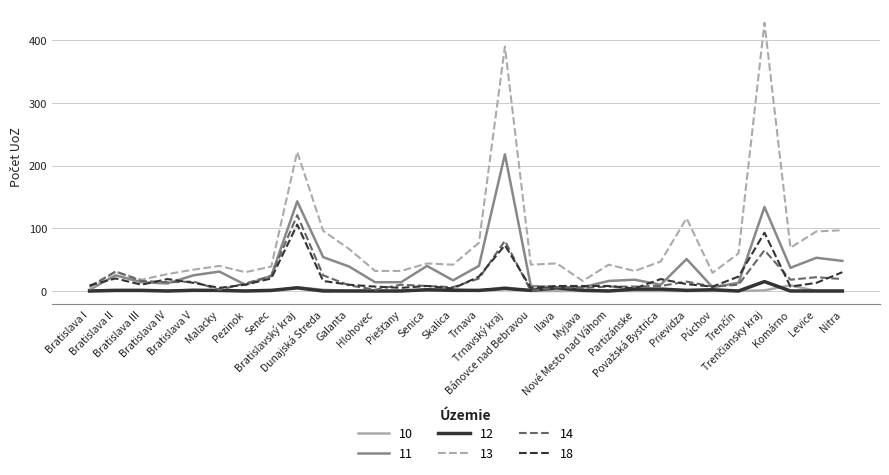

Which series has the largest range (max minus min)?

13